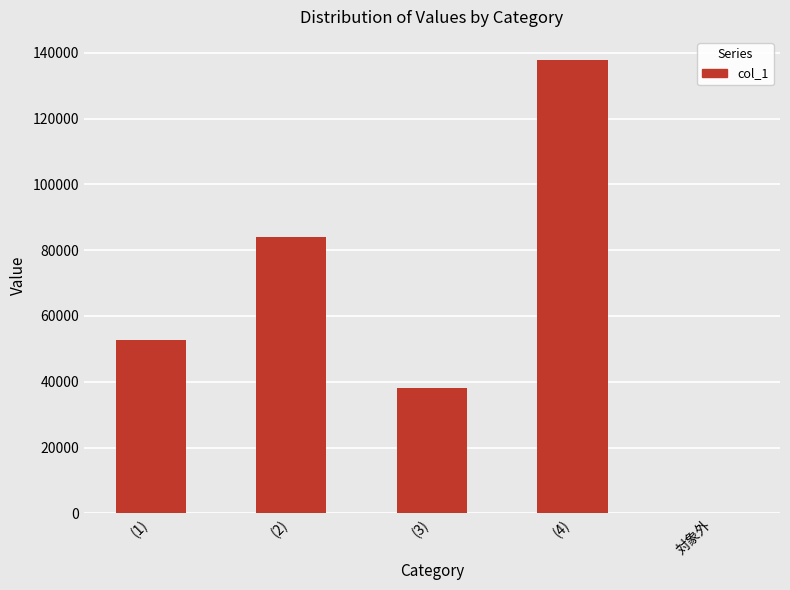

The value at (2) is 31706. True or false?

False